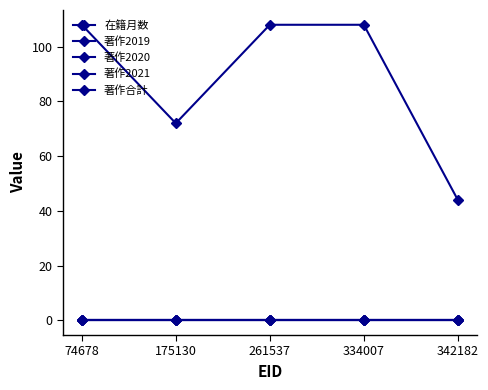

Which series changed the most between 175130 and 342182?

在籍月数